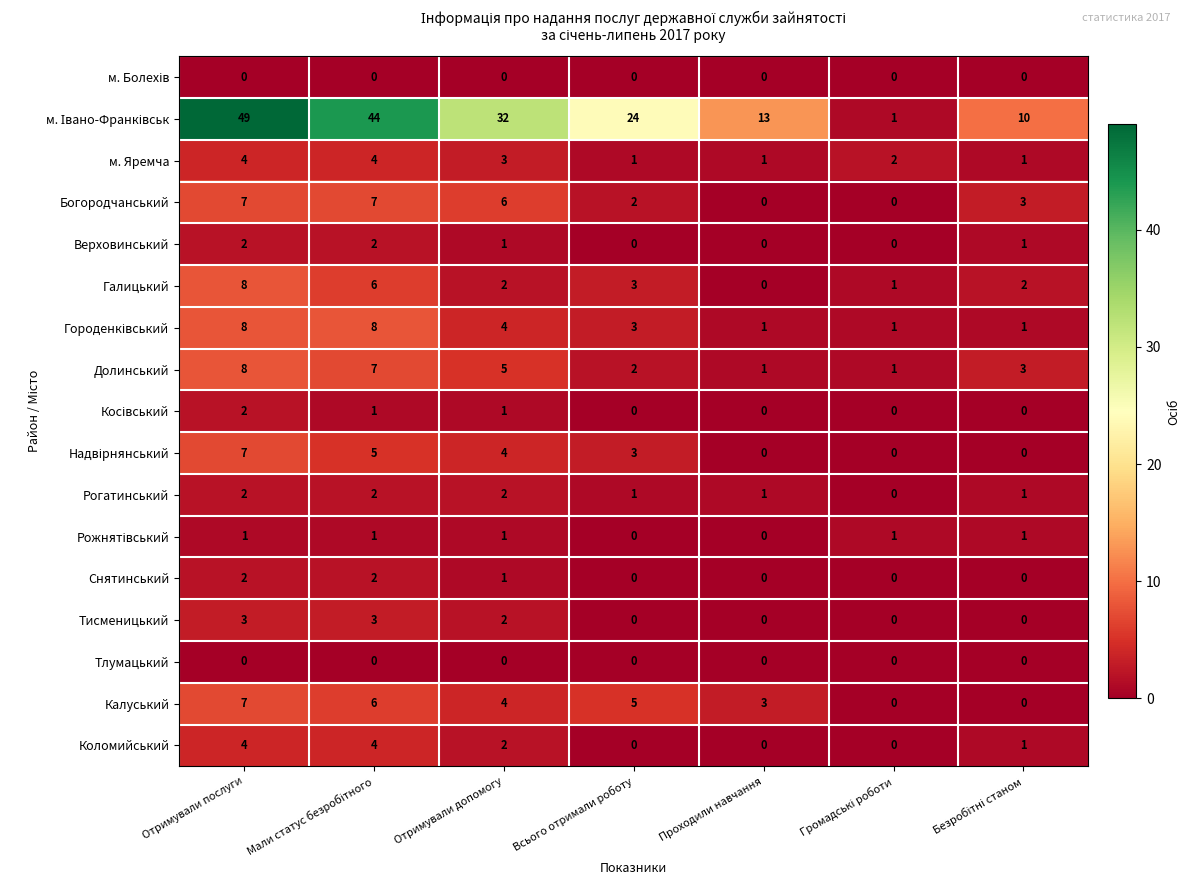

Where does the м. Яремча series first go above 2?

Отримували послуги